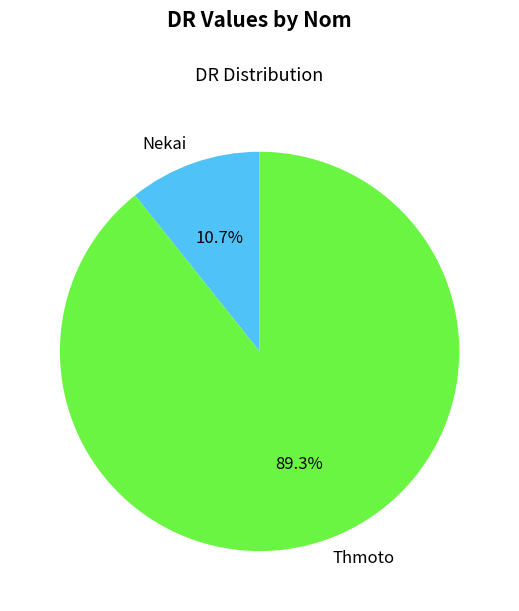

Which slice is the largest?

Thmoto